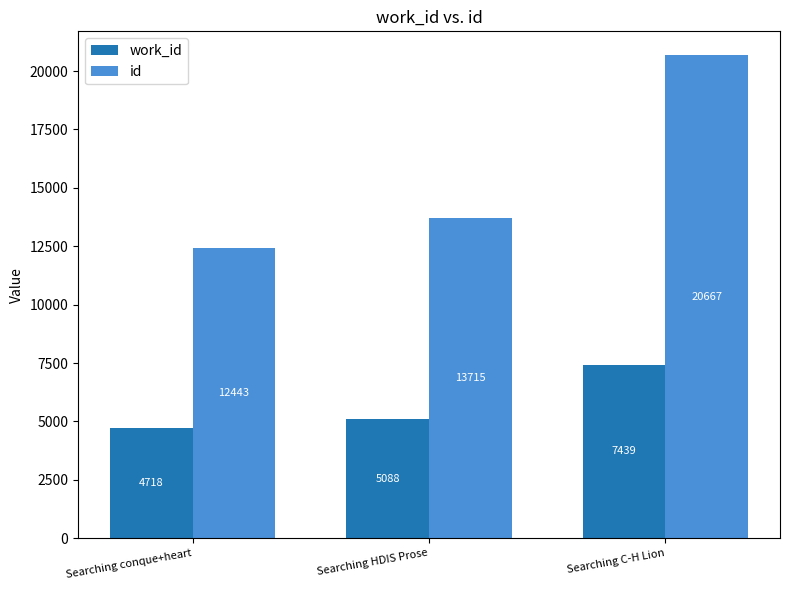

Is it true that work_id equals 3486 at Searching HDIS Prose?

False